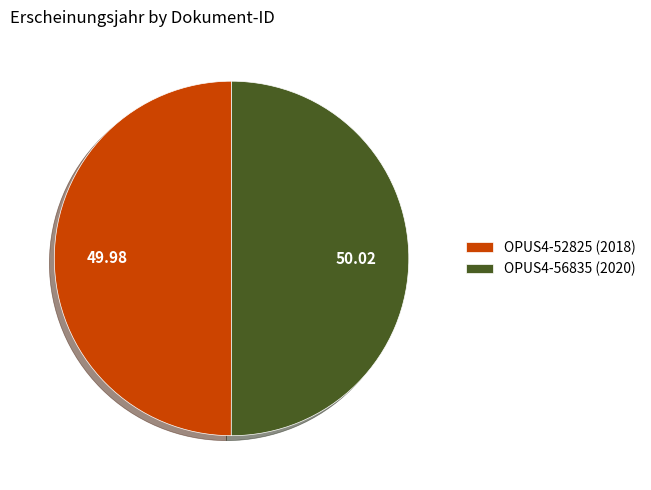

Do OPUS4-56835 (2020) and OPUS4-52825 (2018) together represent more than half of the pie?

Yes